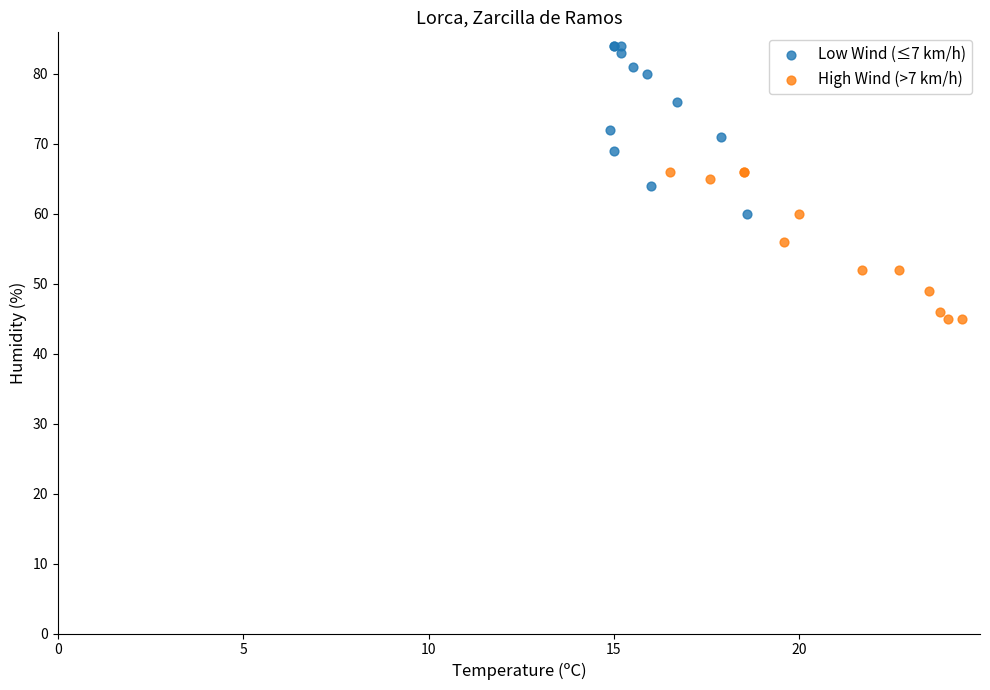

What are all the series names shown in the legend?

Low Wind (≤7 km/h), High Wind (>7 km/h)